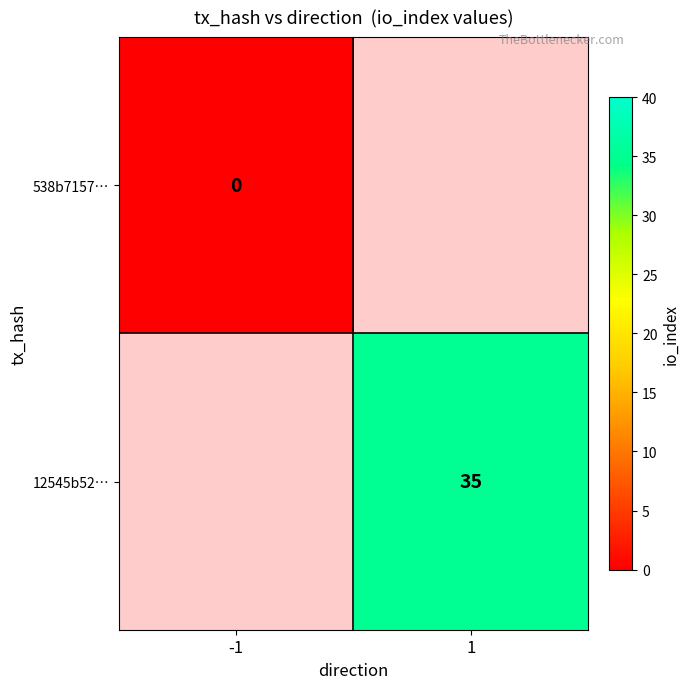

Is the value of 538b7157… at -1 greater than the value of 12545b52… at 1?

No